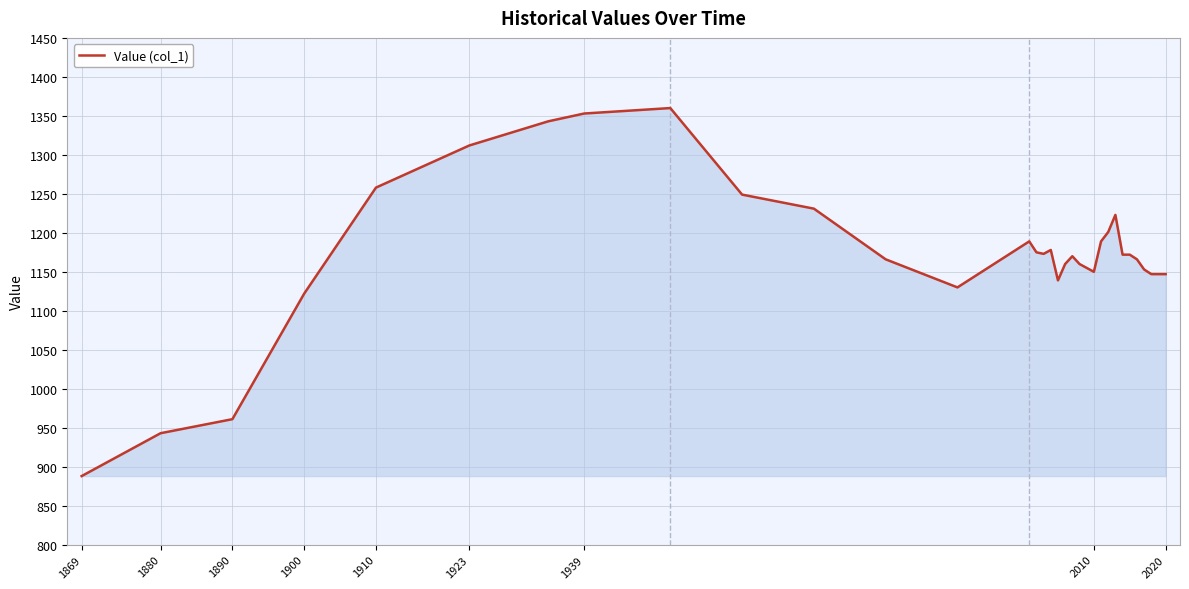

What is the difference between the second highest and second lowest values?

410